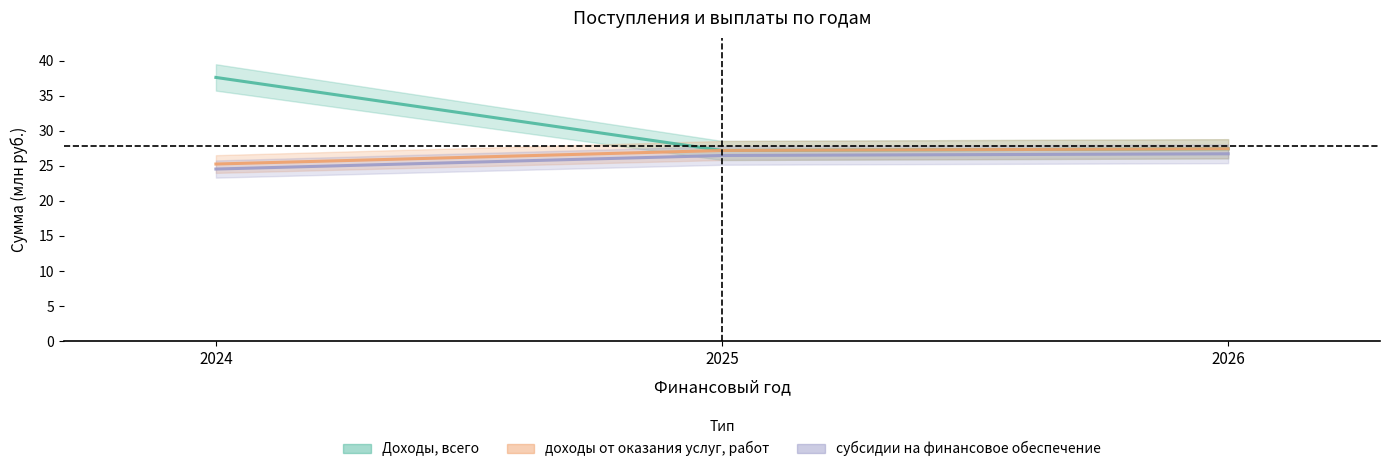

At which label does субсидии на финансовое обеспечение reach its minimum?

2024